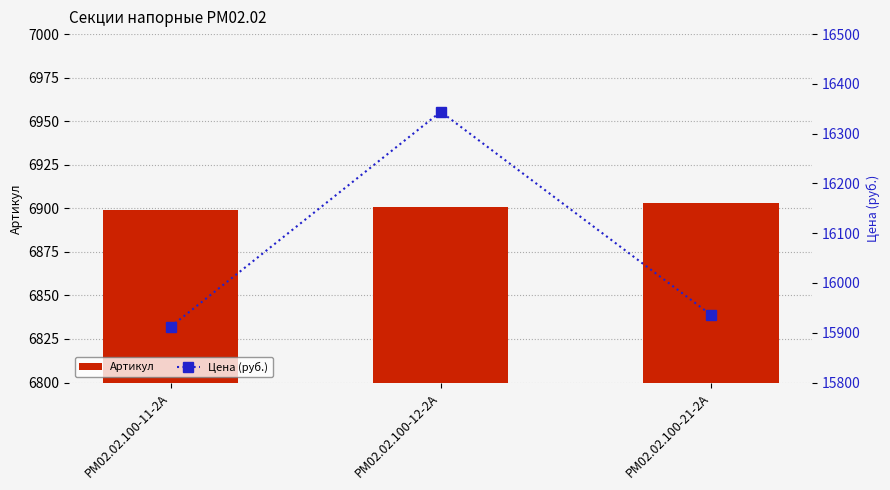

How many series are shown in this chart?

2